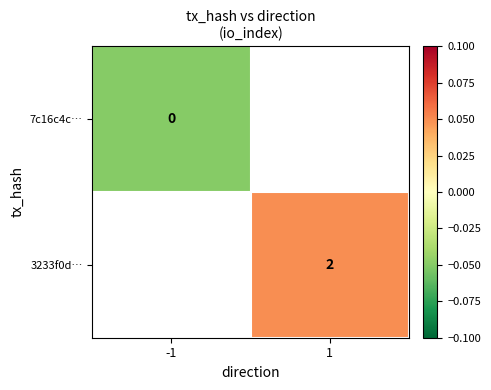

Which category has the highest value across all series?

1